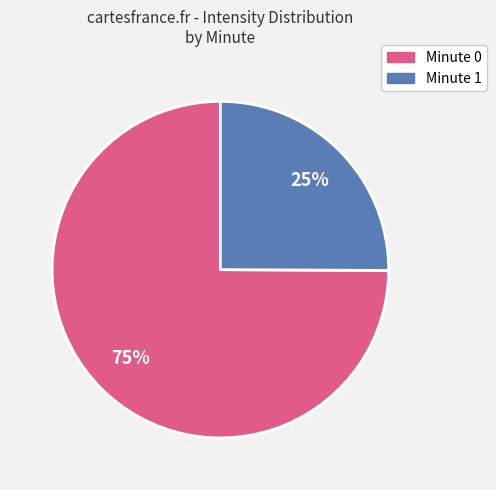

To the nearest percent, what is the difference between the largest and smallest slice percentages?

50%